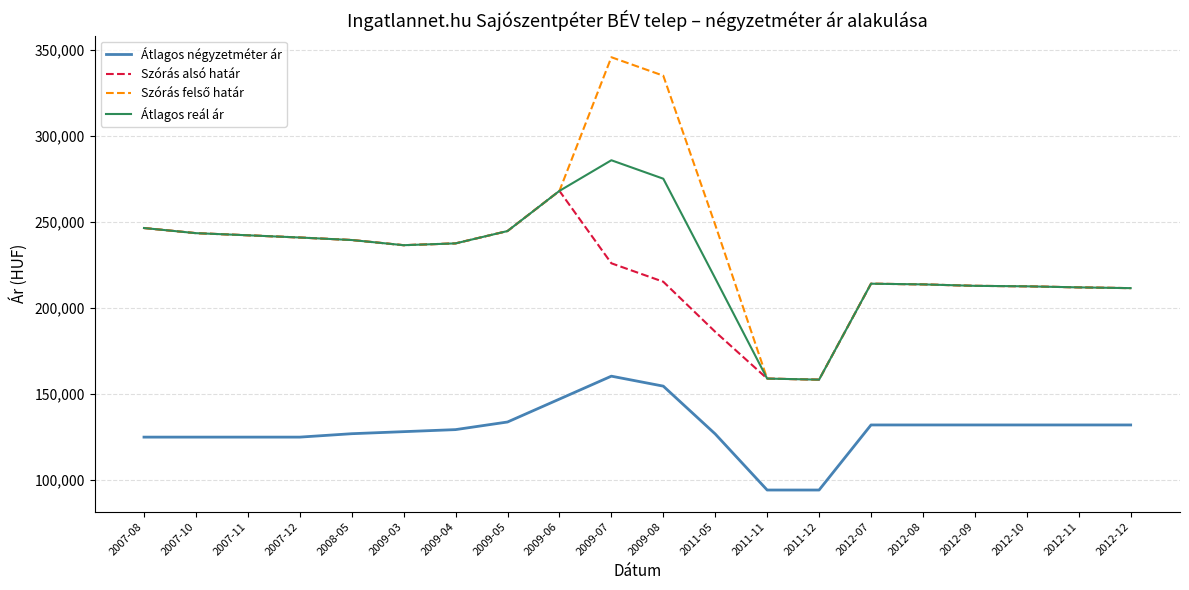

What is the greatest value displayed?

345962